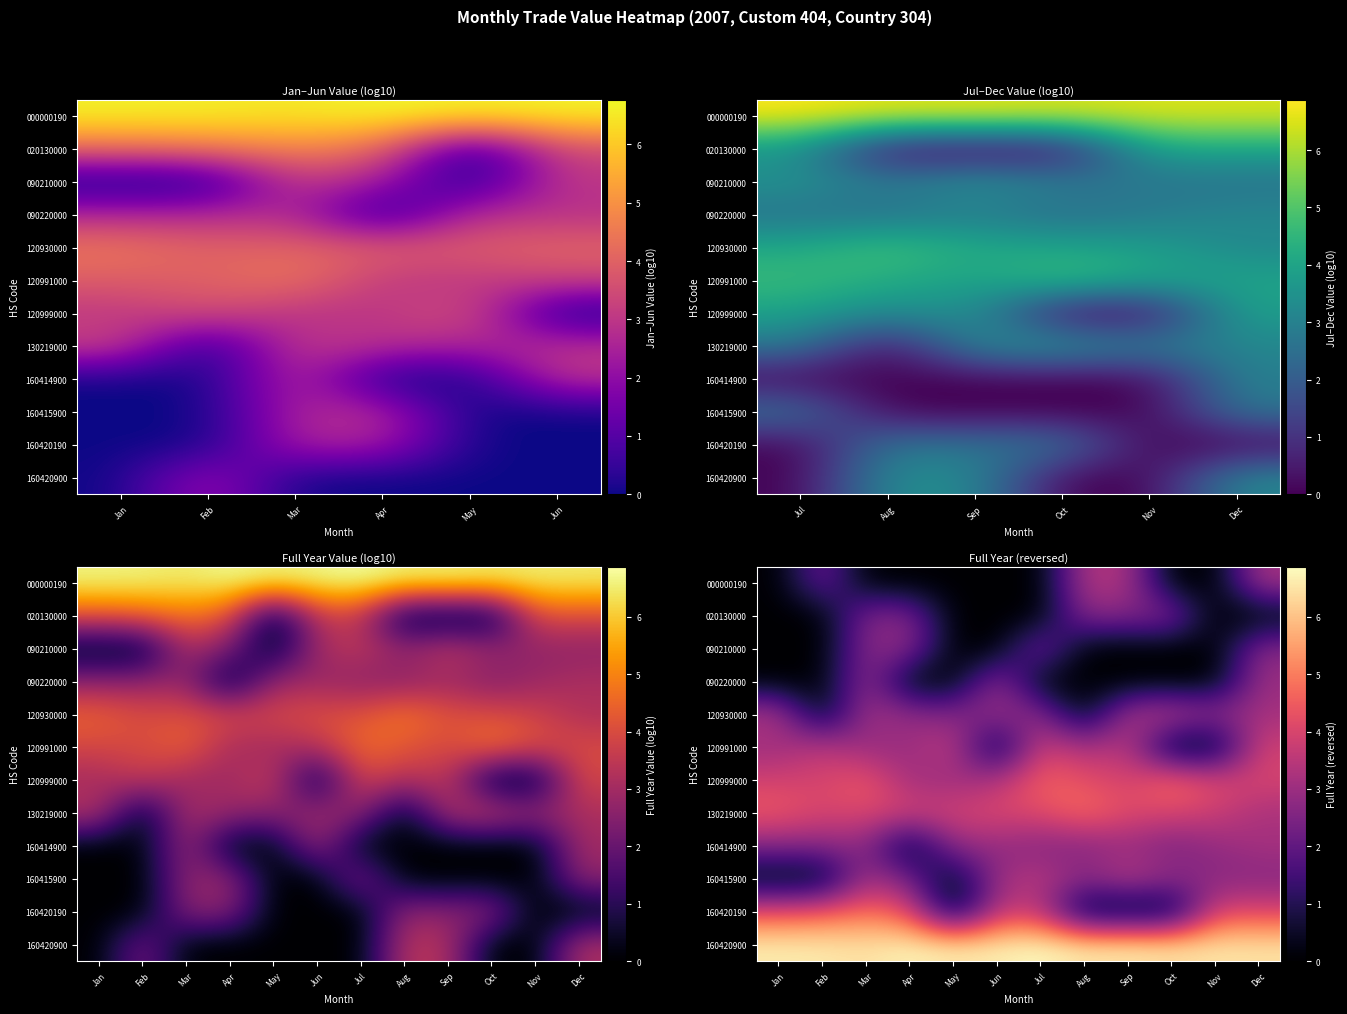

Is it true that 120991000 equals 2.0 at Apr?

False